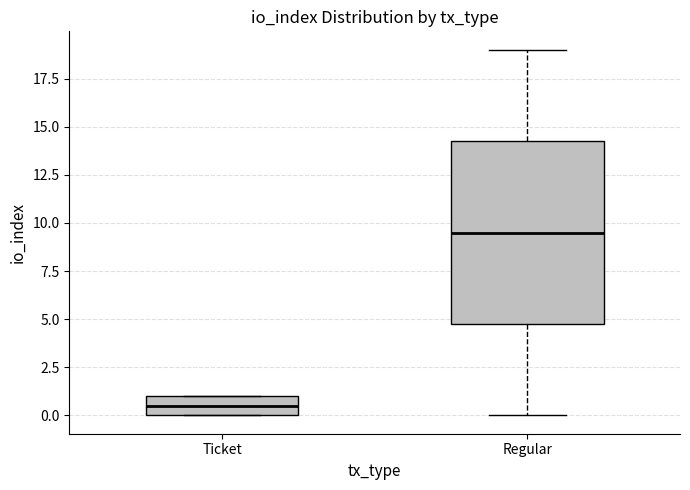

Which box has the highest median line?

Regular